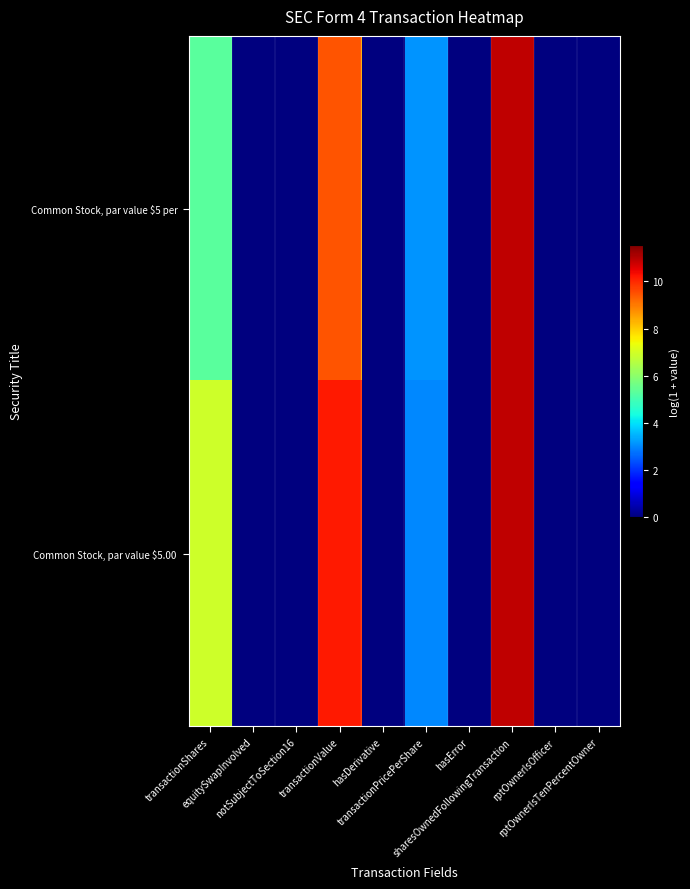

Which has a higher value, hasError or equitySwapInvolved?

hasError